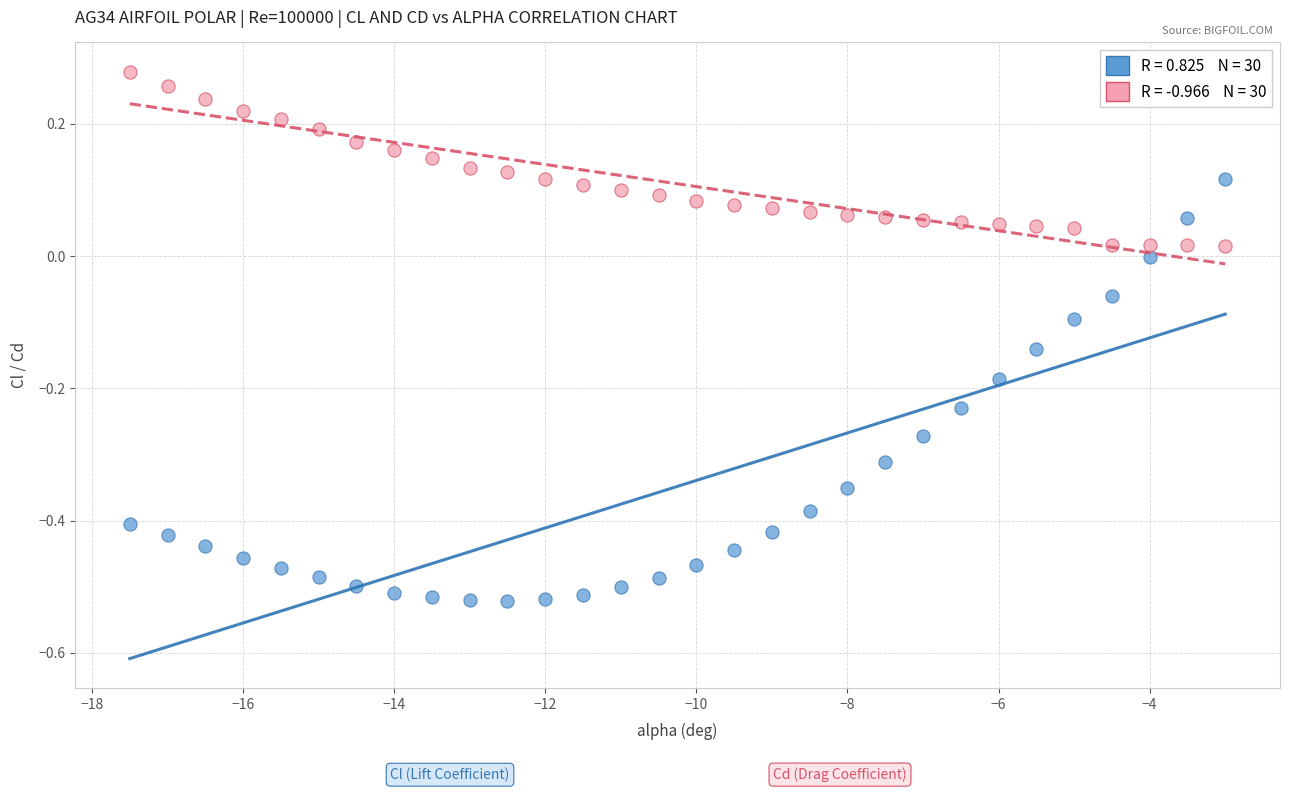

Across all data points, what is the range of X values (max minus min)?

14.5